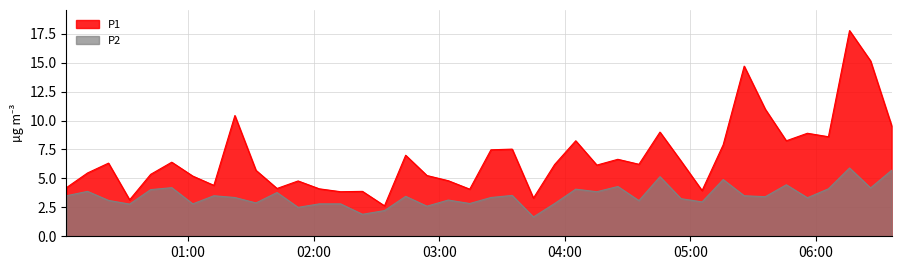

What is the average value of the P1 series?

6.9